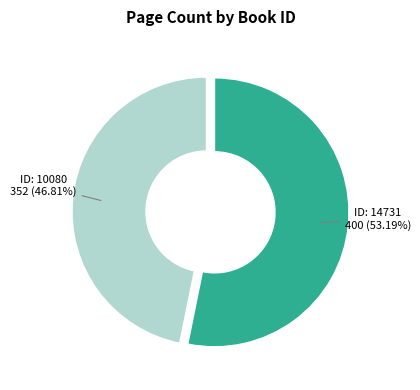

Which category has the smallest portion of the pie?

ID: 10080